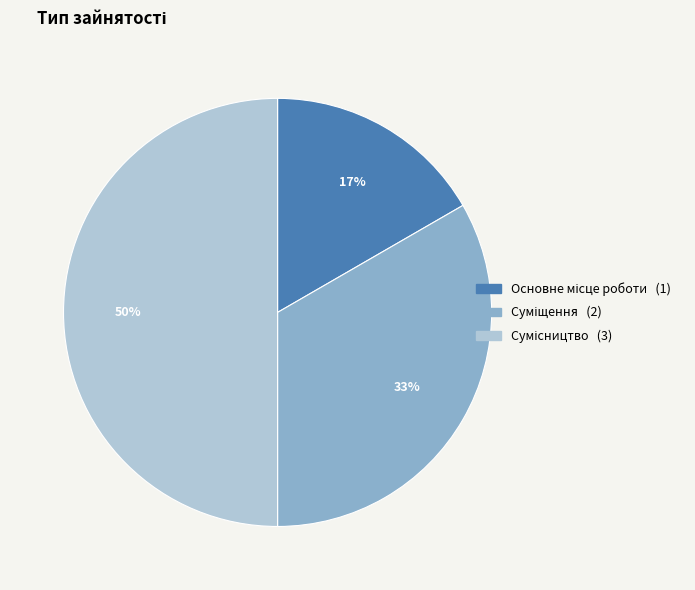

To the nearest percent, what percentage of the pie is Основне місце роботи?

17%